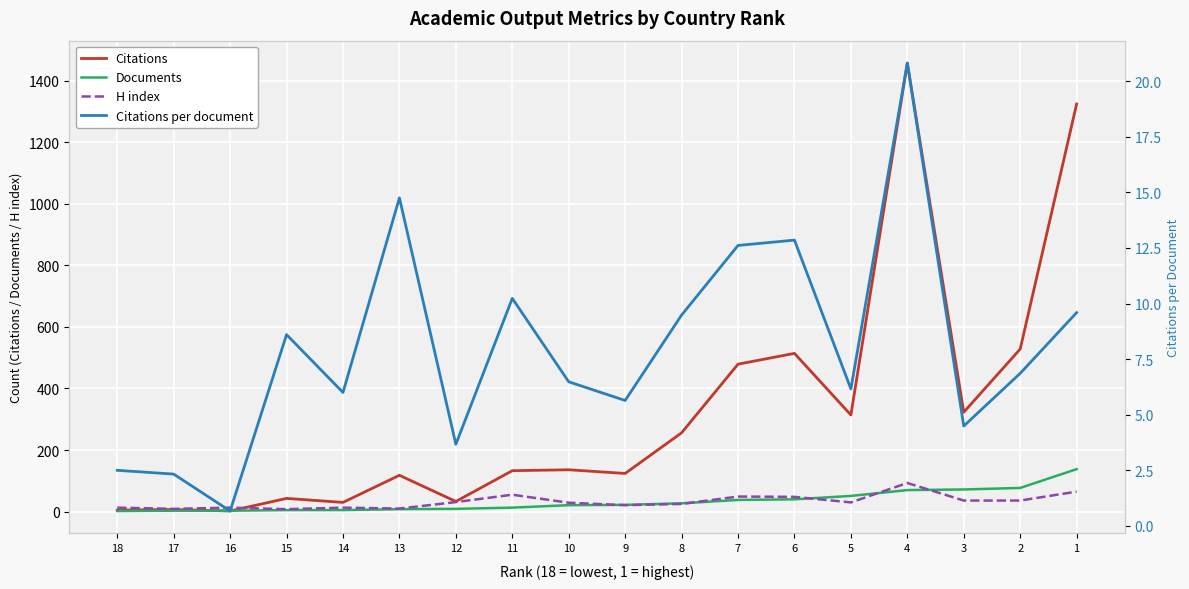

What is the value of the Citations per document point at the 16th from the left?

4.5